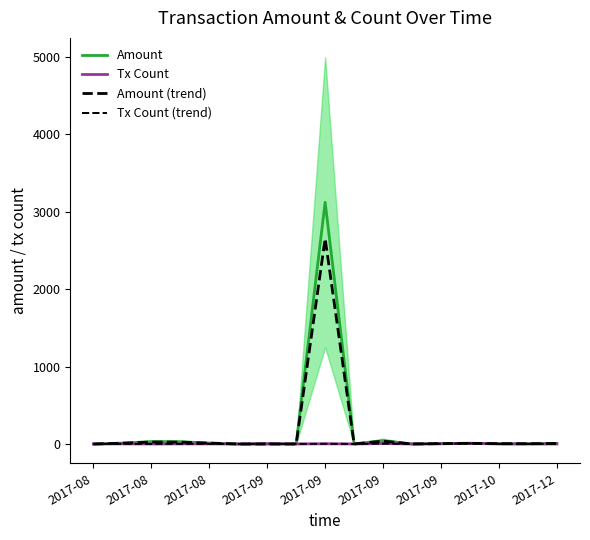

What is the difference between the highest and lowest values at 2017-10?

0.5